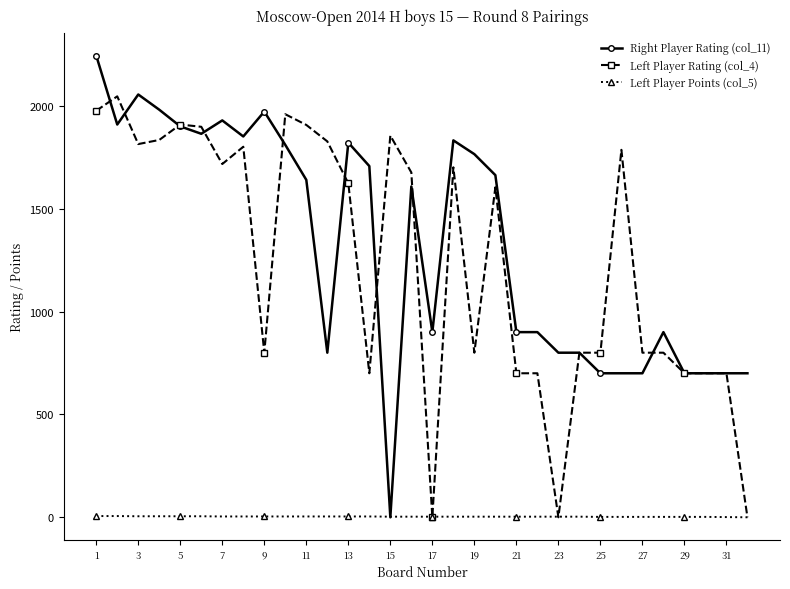

True or false: Right Player Rating (col_11) has more than 1 points higher than both neighbors.

True